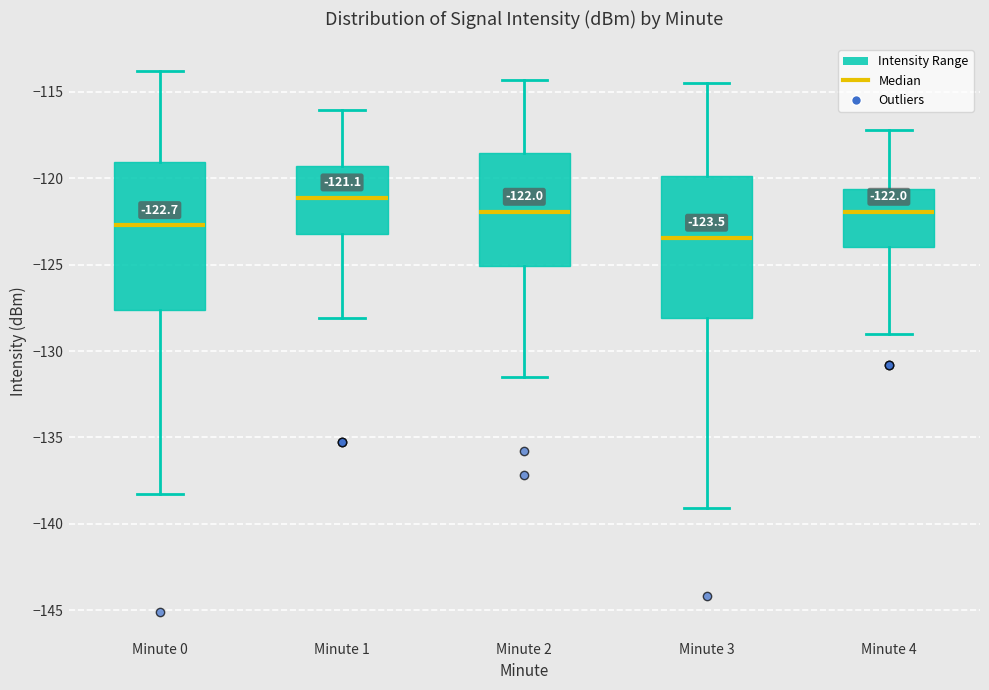

Which box has the highest median line?

Minute 1